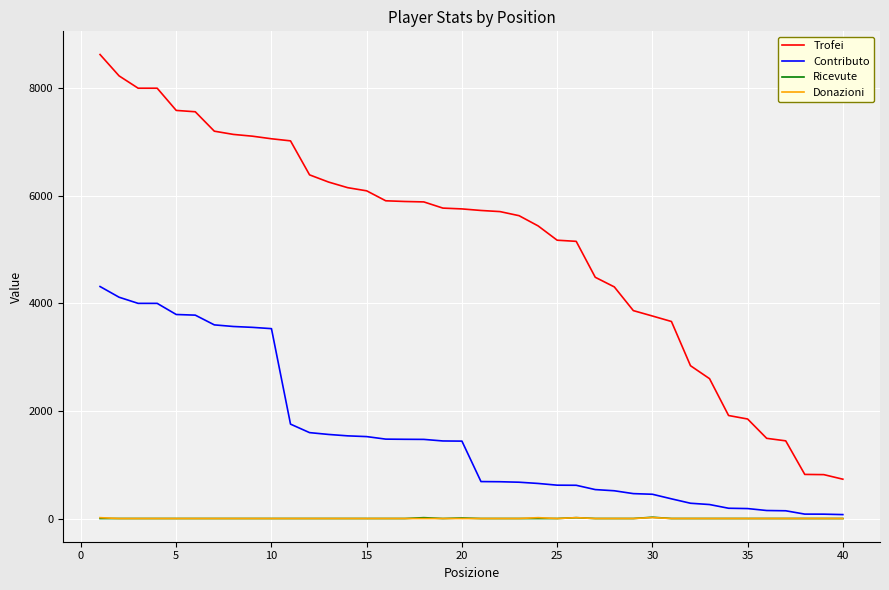

True or false: Ricevute and Trofei intersect in this chart.

False